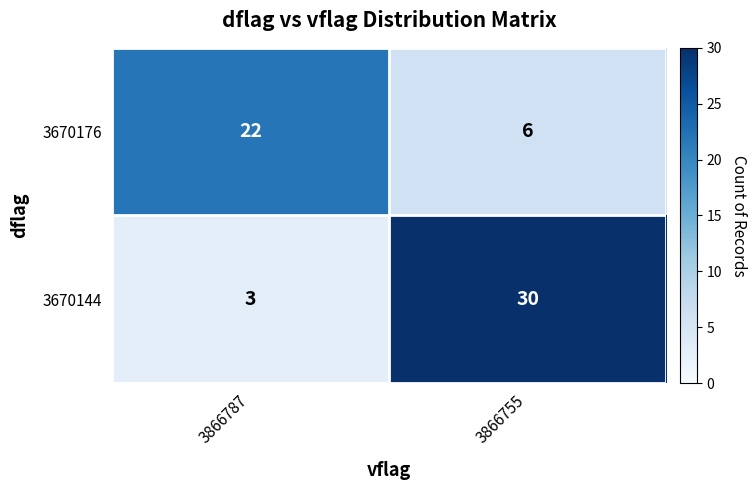

Reading right to left, list all the values displayed in this chart.

3670176: 3866755=6	3866787=22
3670144: 3866755=30	3866787=3